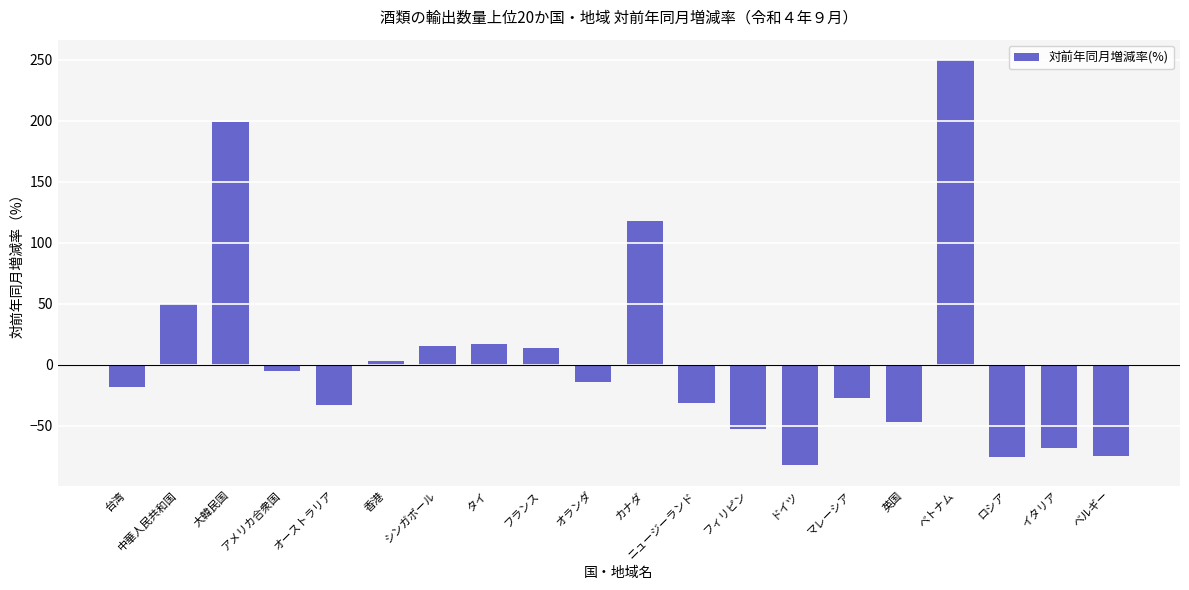

What is the difference between the maximum and minimum values?

332.4